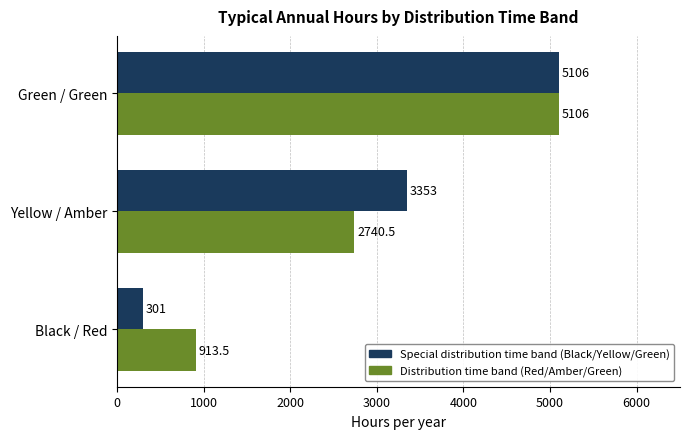

The Distribution time band (Red/Amber/Green) series shows 2740.5 at Yellow / Amber. True or false?

True